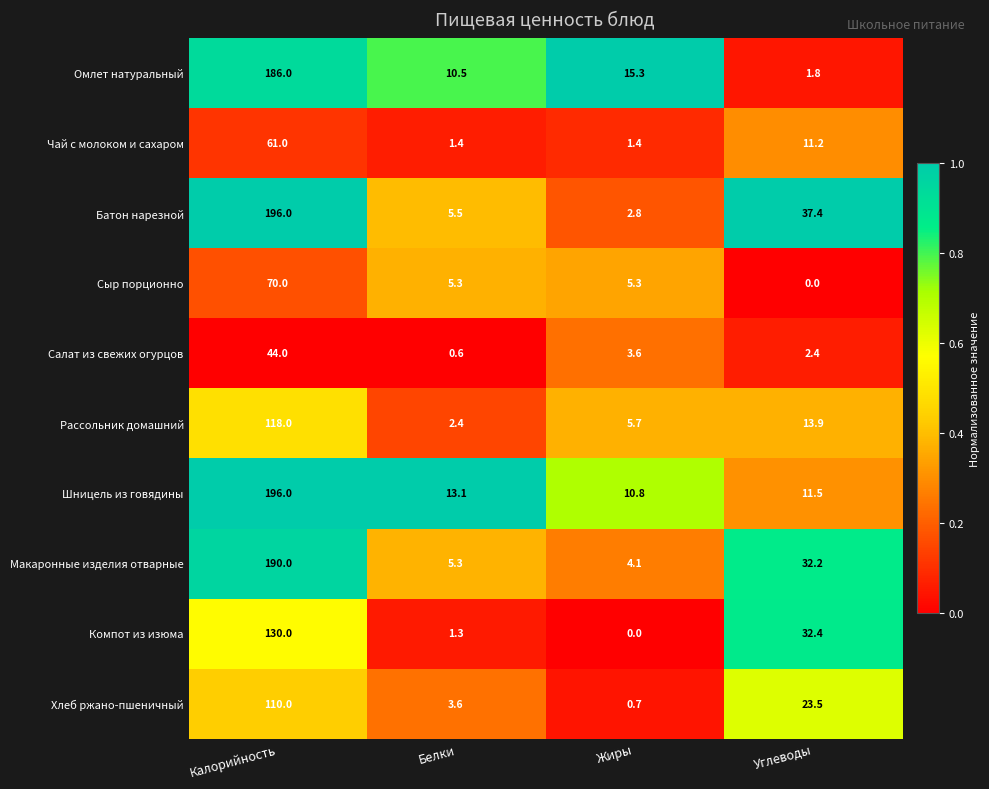

Rank the categories by Макаронные изделия отварные value from highest to lowest.

Калорийность, Углеводы, Белки, Жиры